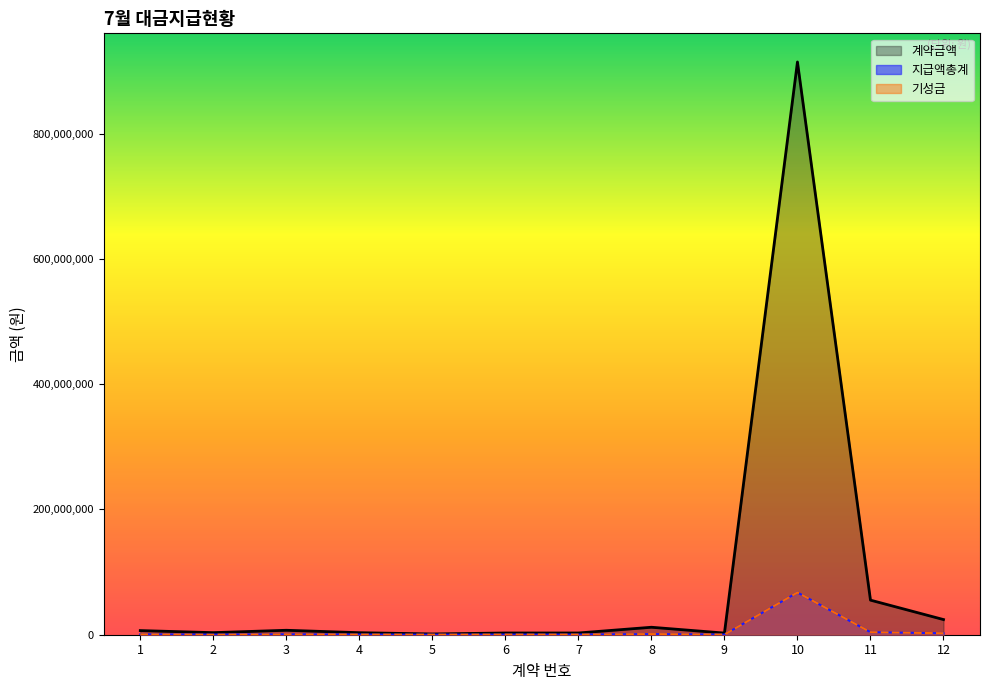

How many interior local peaks does the 지급액총계 series have?

3